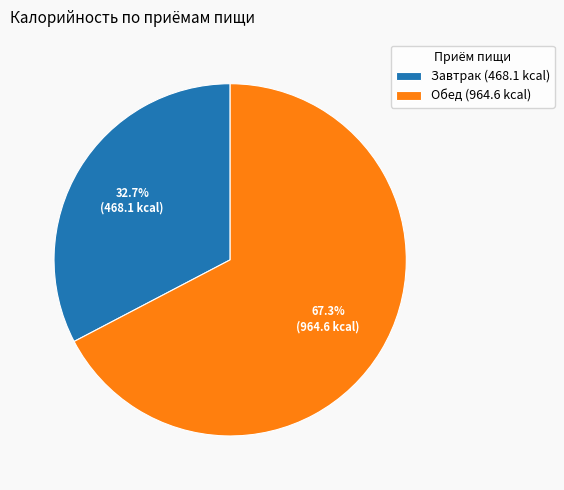

To the nearest percent, what percentage of the pie is Завтрак?

33%